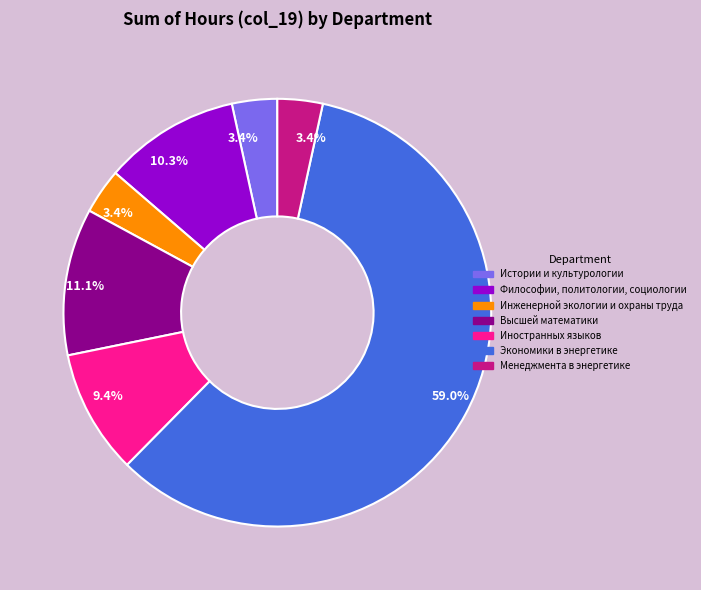

Which has a higher value, Экономики в энергетике or Философии, политологии, социологии?

Экономики в энергетике